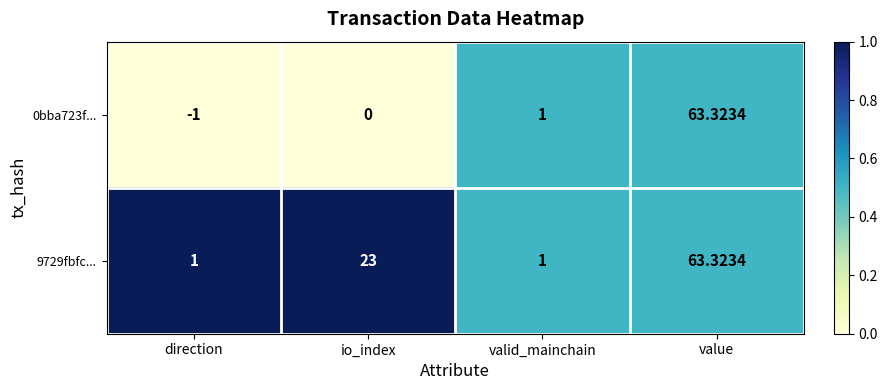

Rank the categories by 0bba723f... value from highest to lowest.

value, valid_mainchain, io_index, direction